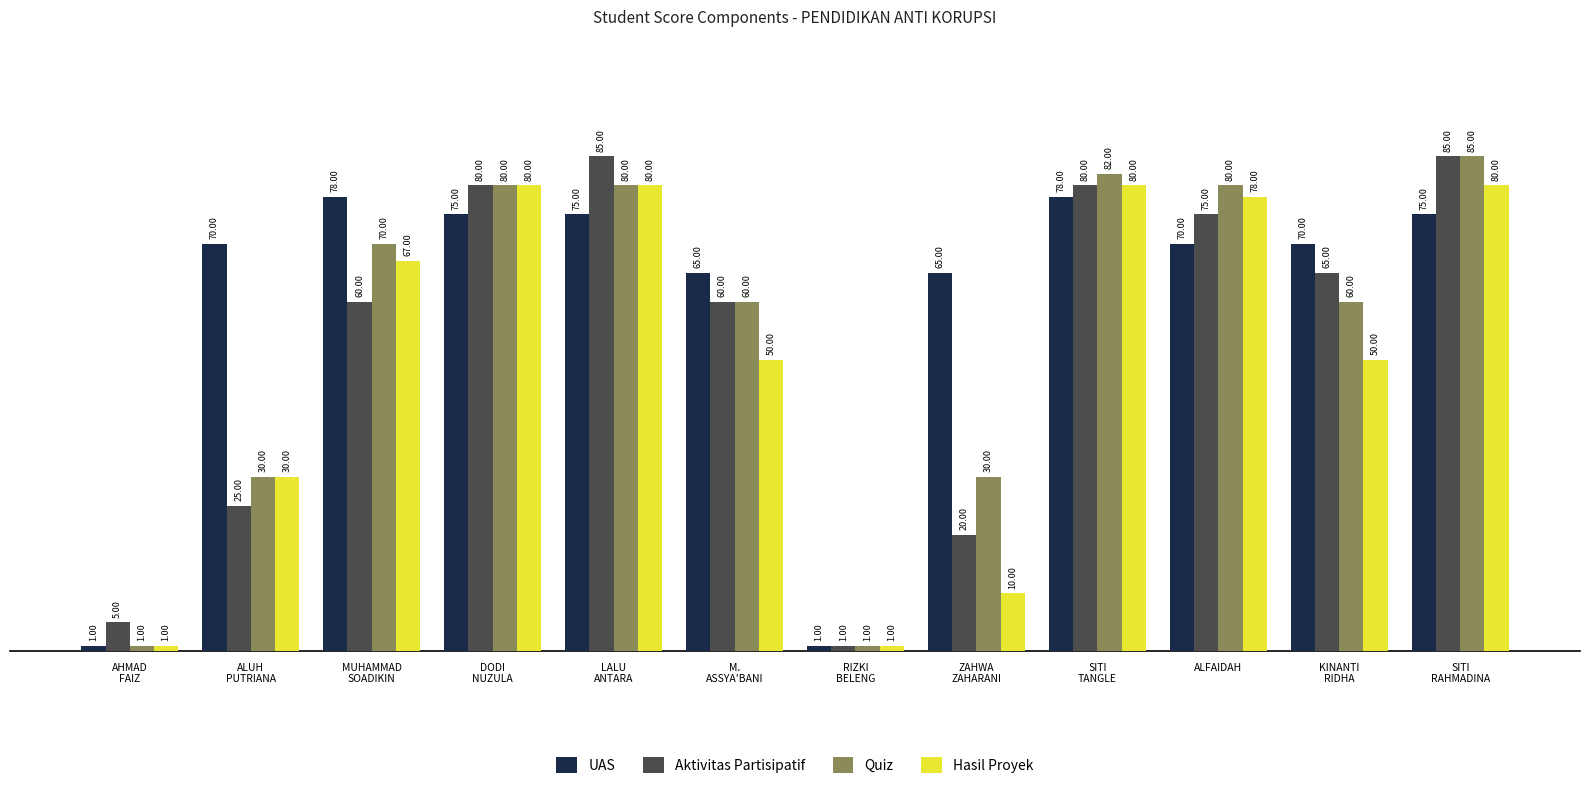

What position from the left is DODI
NUZULA?

4